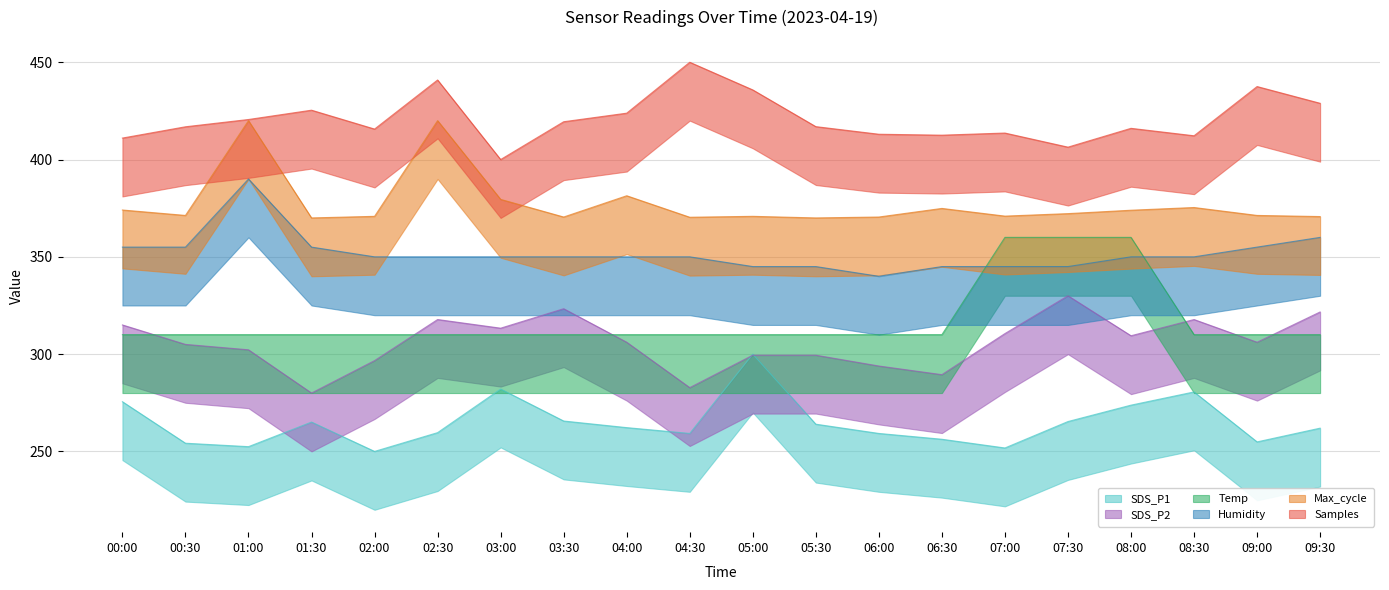

Between which two adjacent categories do Humidity and Temp first intersect?

06:30 and 07:00